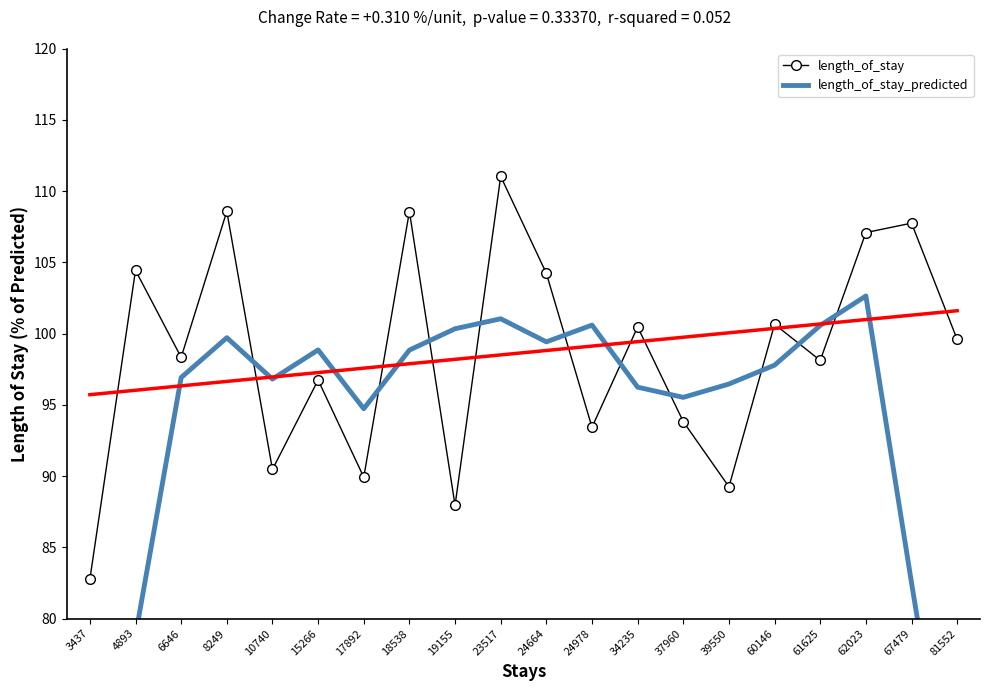

What is the value of the length_of_stay point at the 11th from the left?

104.2